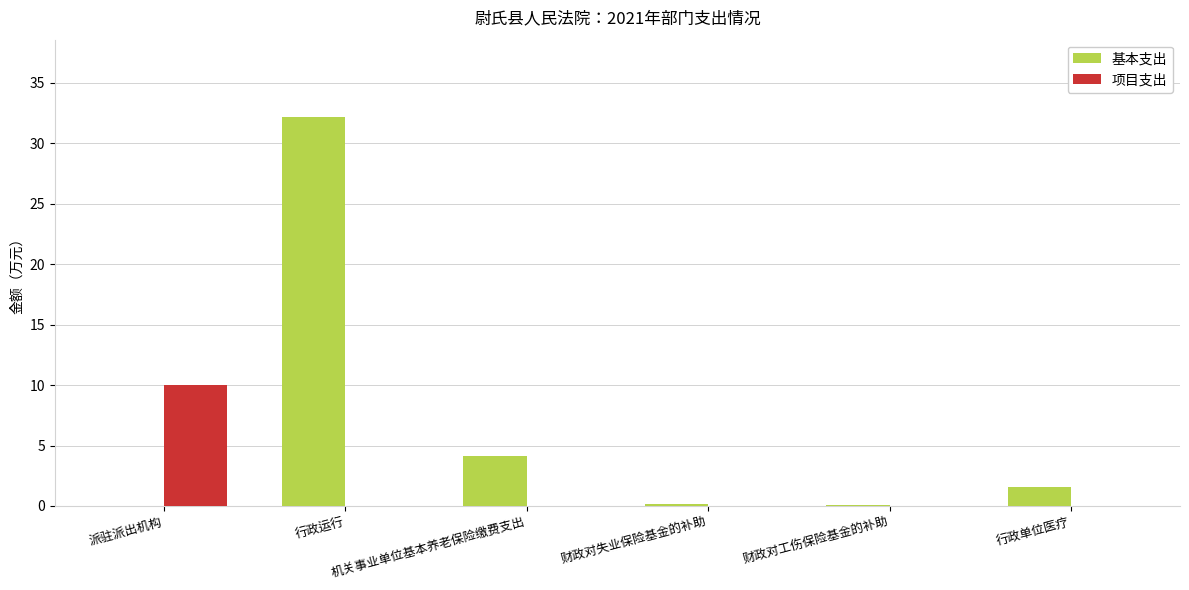

True or false: 项目支出 has a value of 0.0 at 行政单位医疗.

True